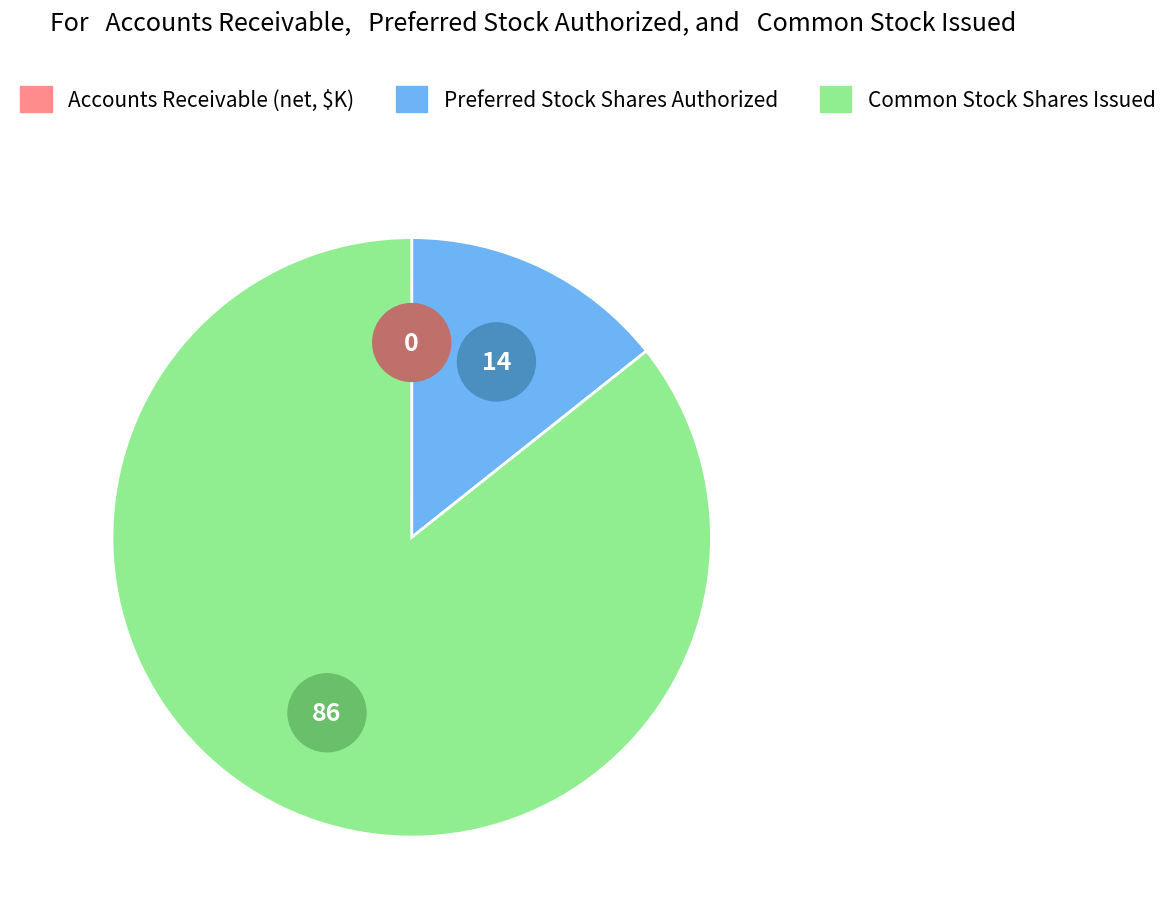

What is the largest slice in the pie chart?

Common stock, shares issued (2019)